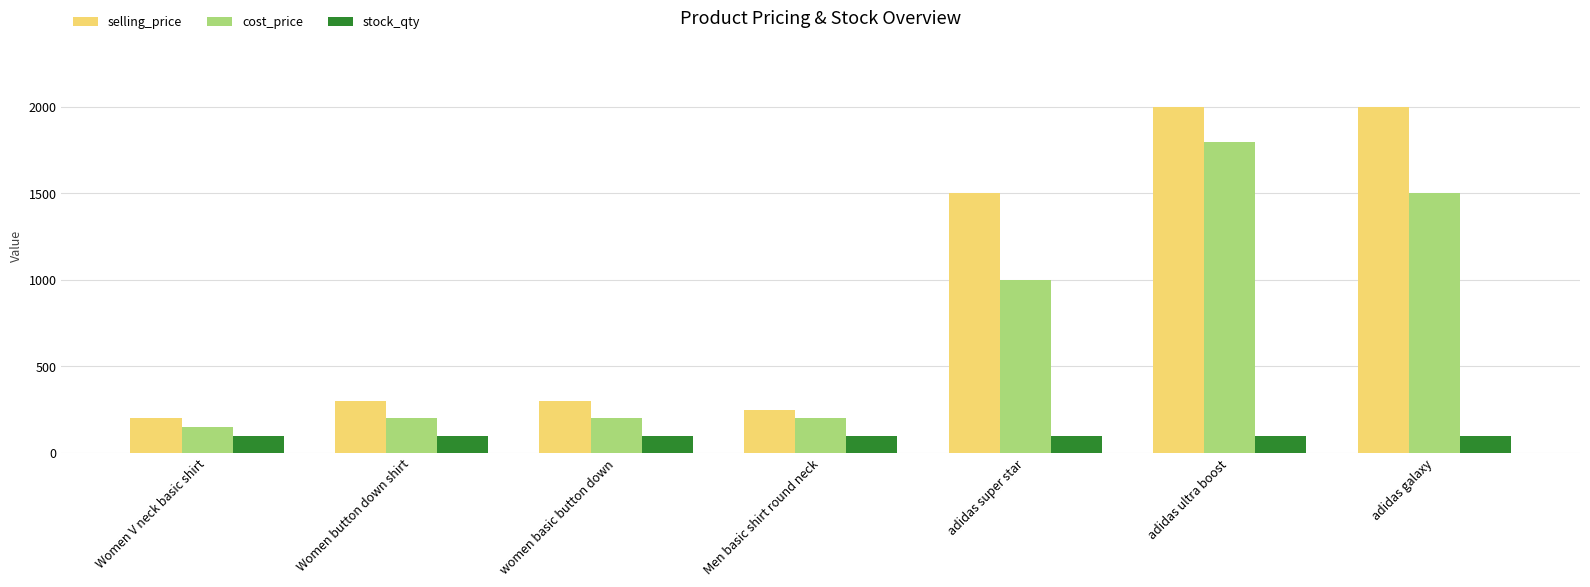

What is the sum of all cost_price values?

5050